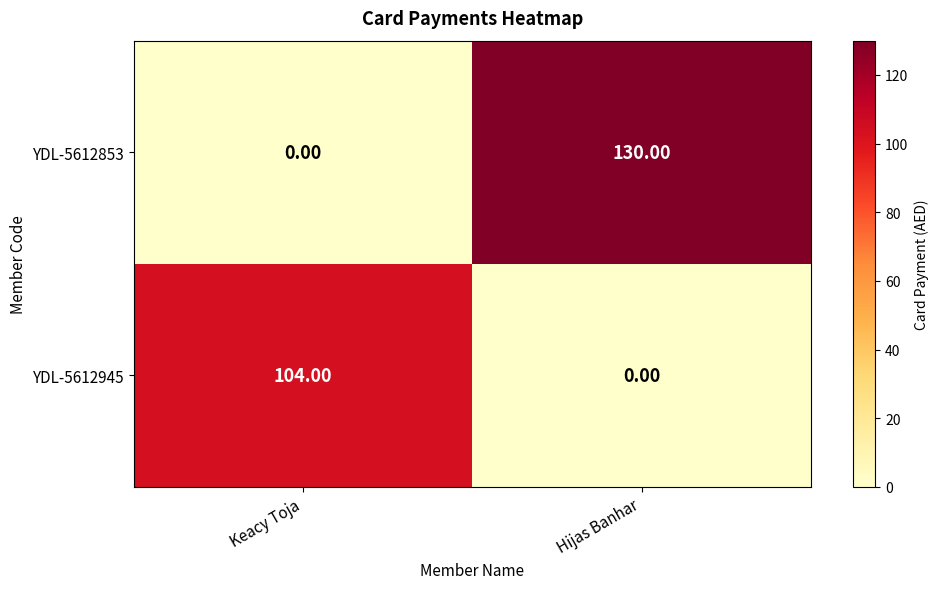

At Keacy Toja, list the series in order from largest to smallest.

YDL-5612945, YDL-5612853